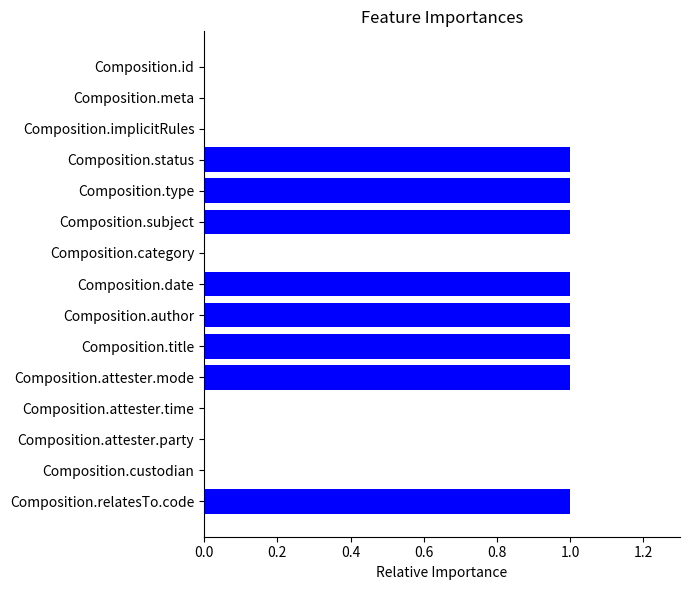

The chart shows a value of 0 at Composition.subject. True or false?

False